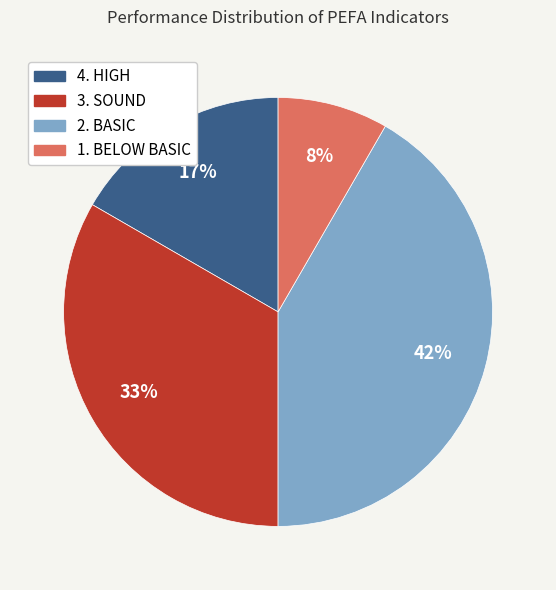

What is the largest slice in the pie chart?

2. BASIC